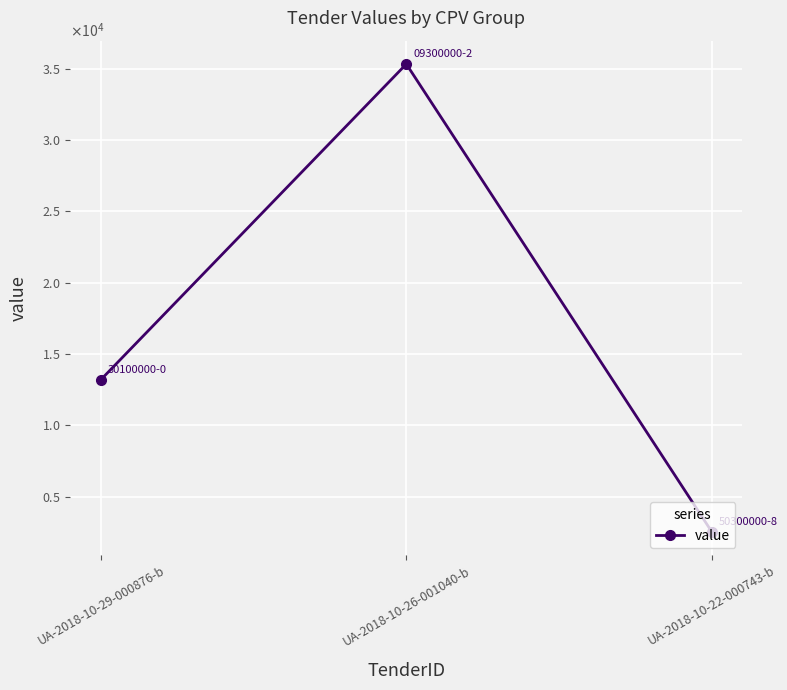

Which has a higher value, UA-2018-10-22-000743-b or UA-2018-10-26-001040-b?

UA-2018-10-26-001040-b